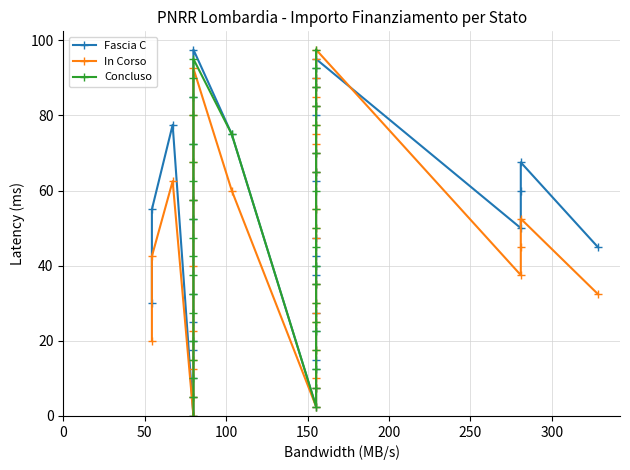

How many values in Fascia C are above zero?

39